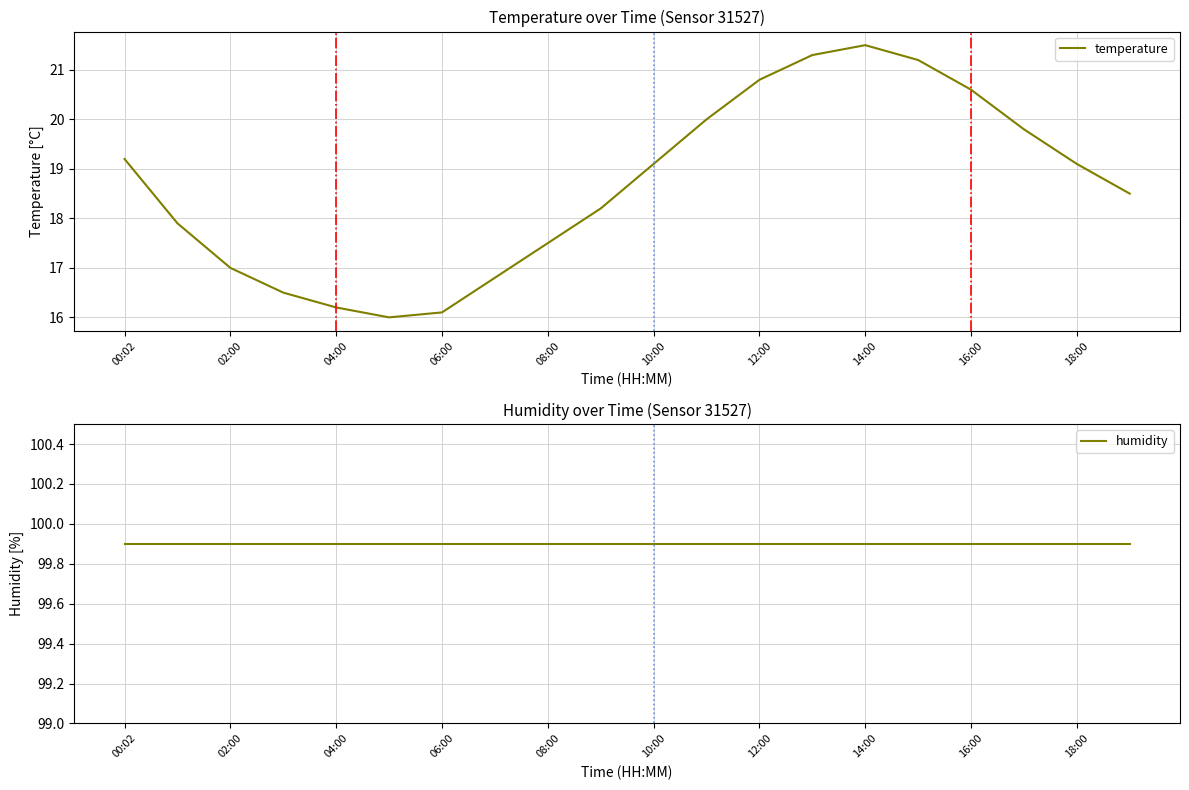

What is the average value of the temperature series?

18.7